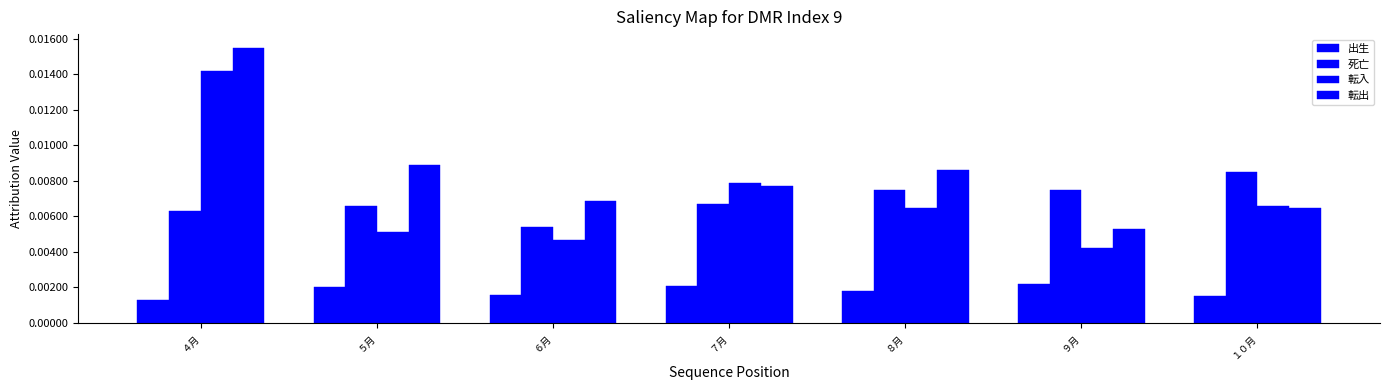

Does the chart contain any negative values?

No